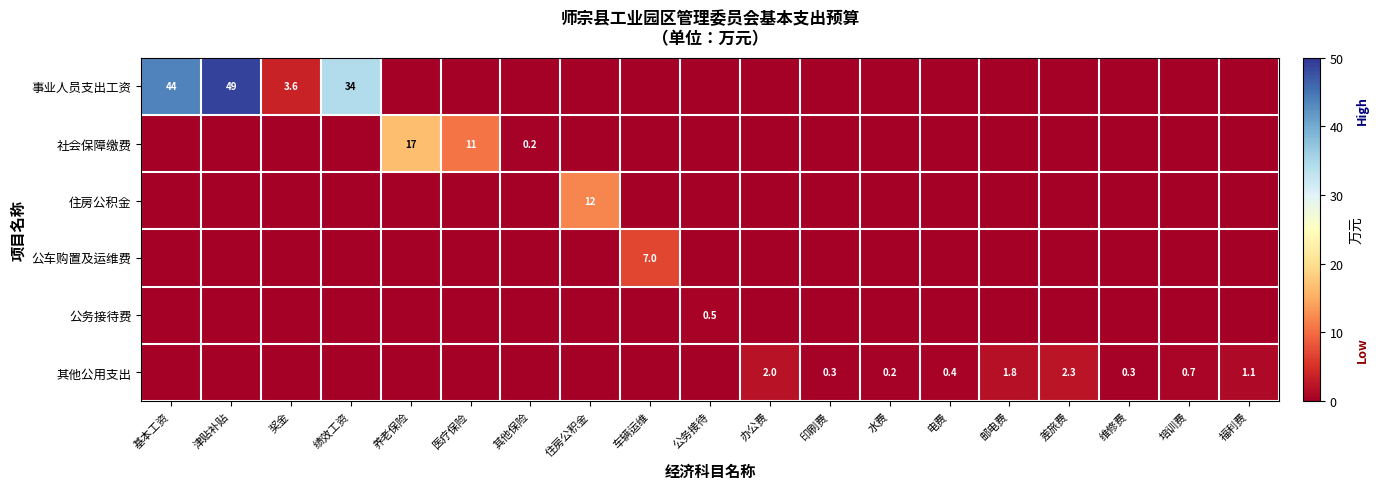

How many values in the 事业人员支出工资 series exceed 0?

4